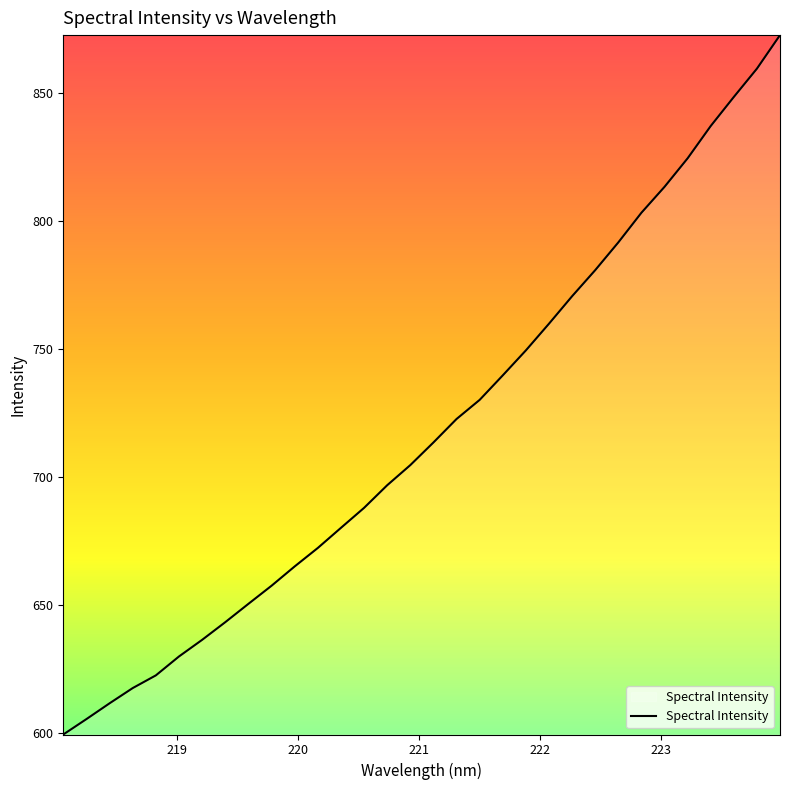

What is the maximum value shown in the chart?

872.5